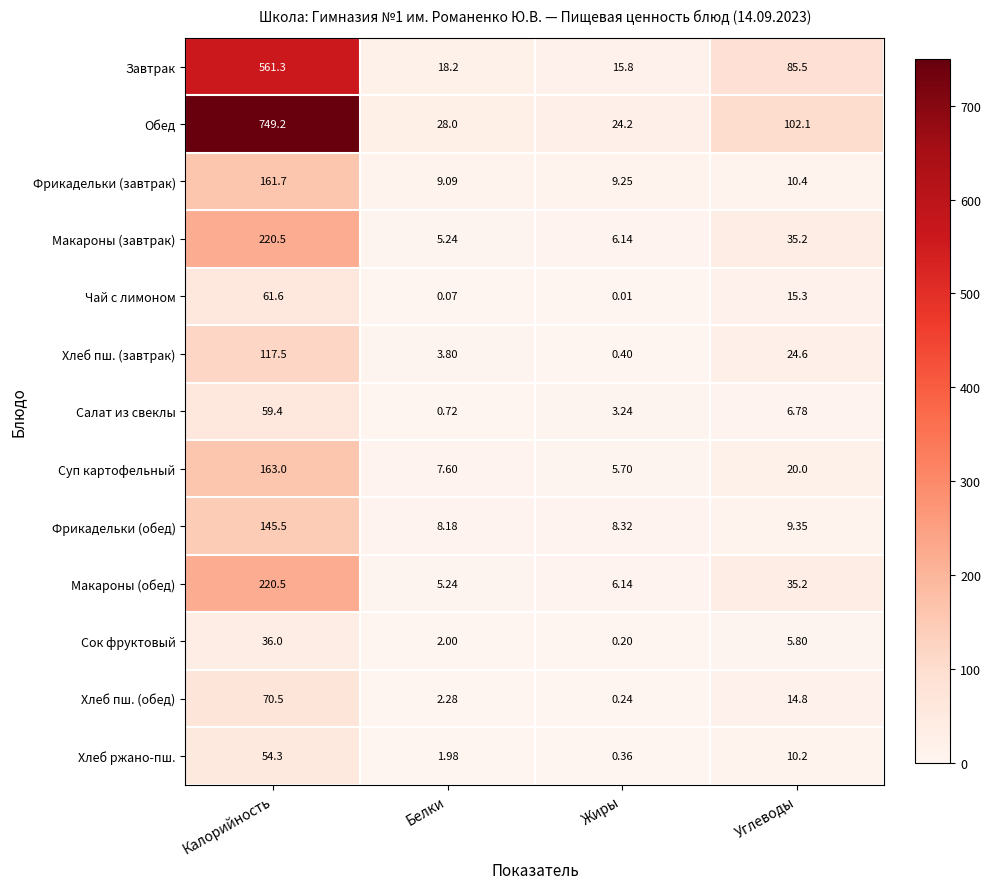

What is the total value across all series at Белки?

92.4